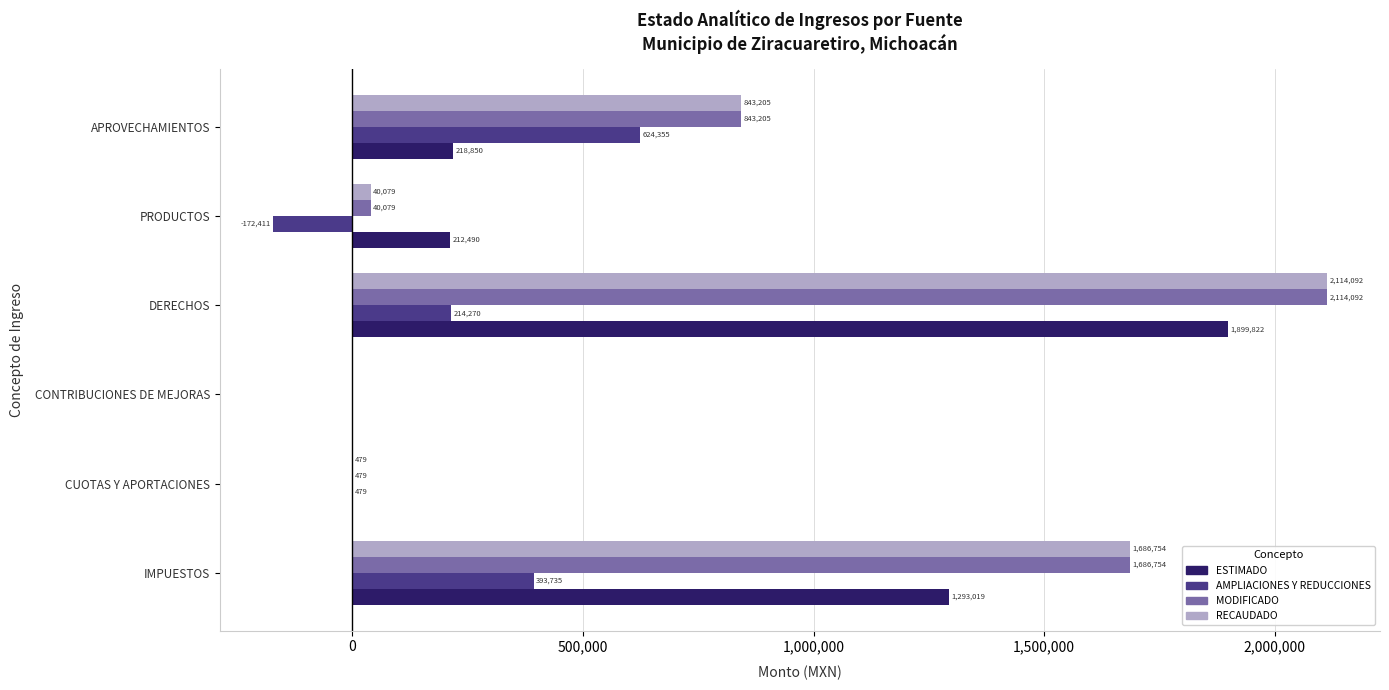

What is the sum of the AMPLIACIONES Y REDUCCIONES values at CONTRIBUCIONES DE MEJORAS and PRODUCTOS?

-172411.0